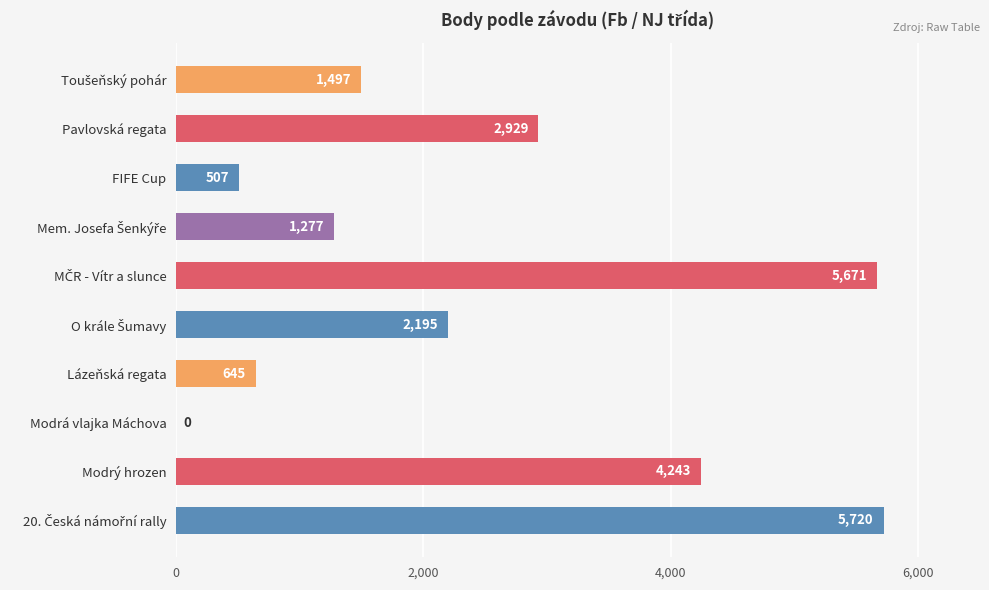

Which has a higher value, FIFE Cup or Pavlovská regata?

Pavlovská regata